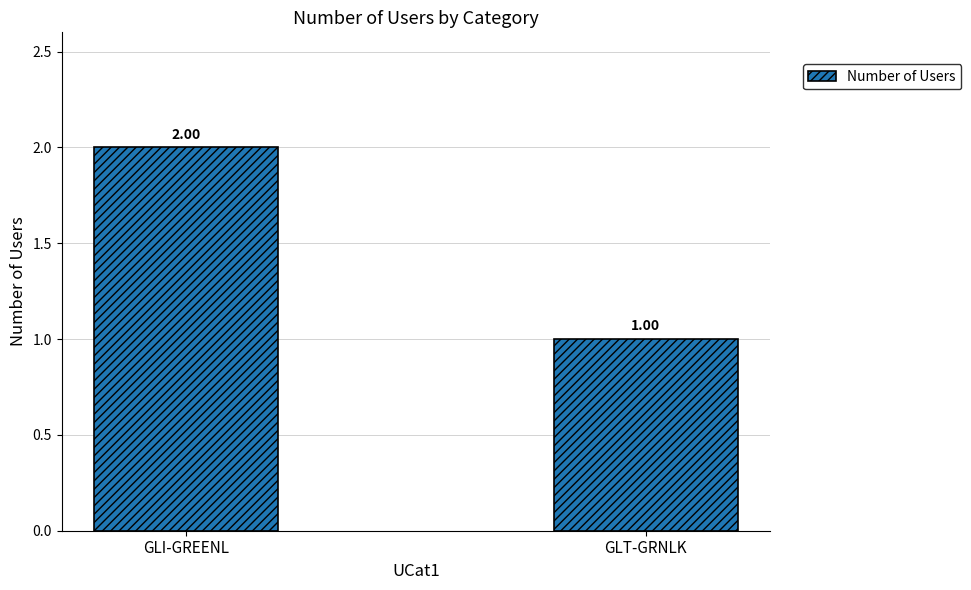

List the labels in order of value, largest first.

GLI-GREENL, GLT-GRNLK